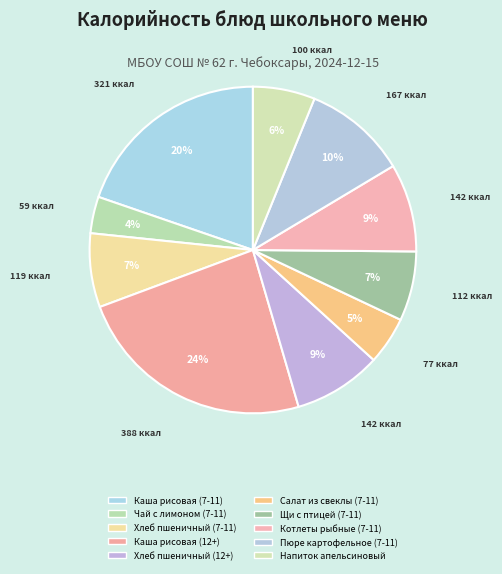

What is the change in value from Чай с лимоном (7-11) to Котлеты рыбные (7-11)?

+83